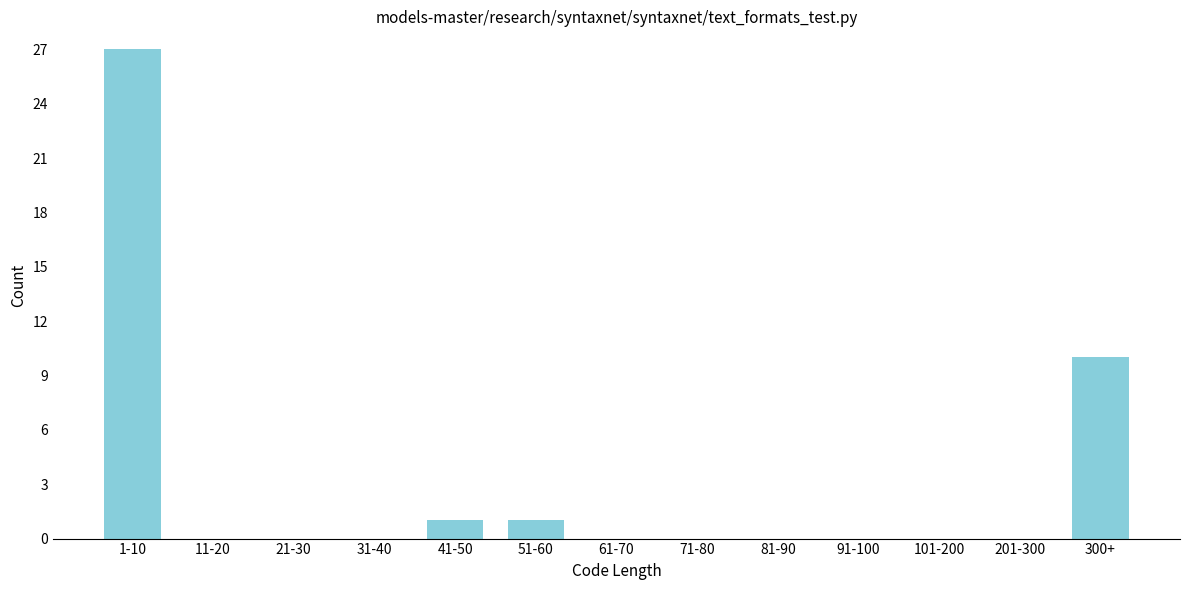

Reading left to right, list all the values displayed in this chart.

1-10=27	11-20=0	21-30=0	31-40=0	41-50=1	51-60=1	61-70=0	71-80=0	81-90=0	91-100=0	101-200=0	201-300=0	300+=10